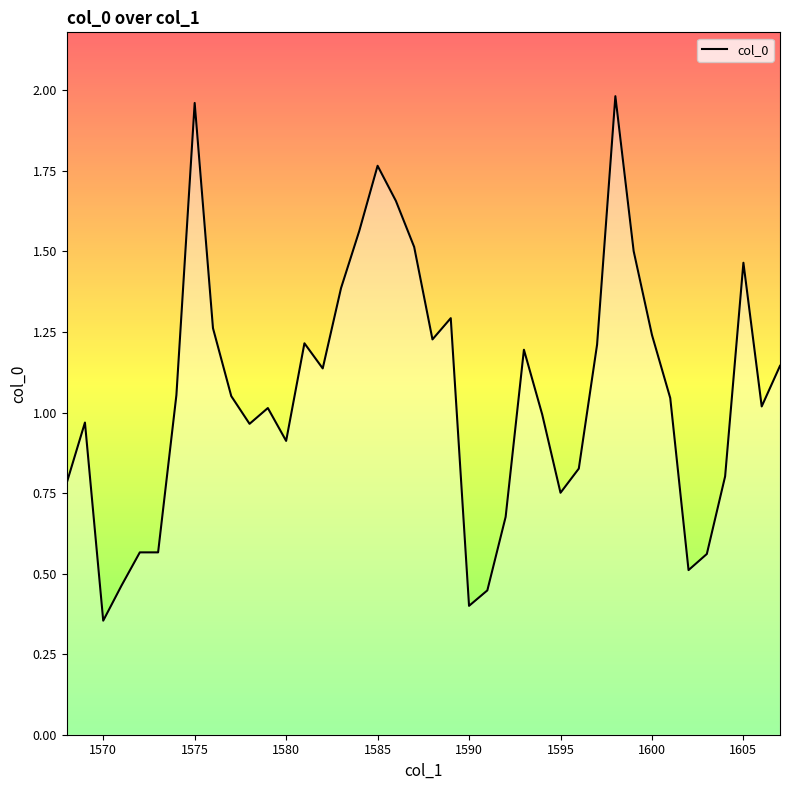

Reading right to left, what are all the values shown in this chart?

1.1	1.0	1.5	0.8	0.6	0.5	1.0	1.2	1.5	2.0	1.2	0.8	0.8	1.0	1.2	0.7	0.4	0.4	1.3	1.2	1.5	1.7	1.8	1.6	1.4	1.1	1.2	0.9	1.0	1.0	1.1	1.3	2.0	1.1	0.6	0.6	0.5	0.4	1.0	0.8